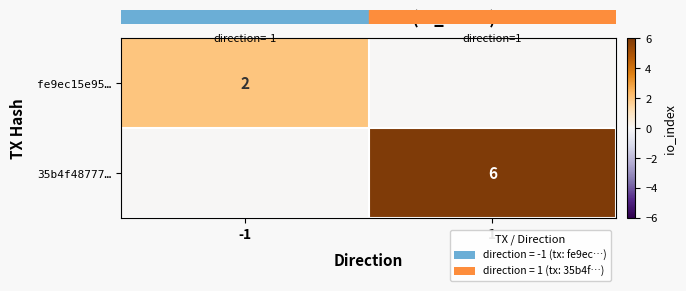

What is the average value of the row_0 series?

1